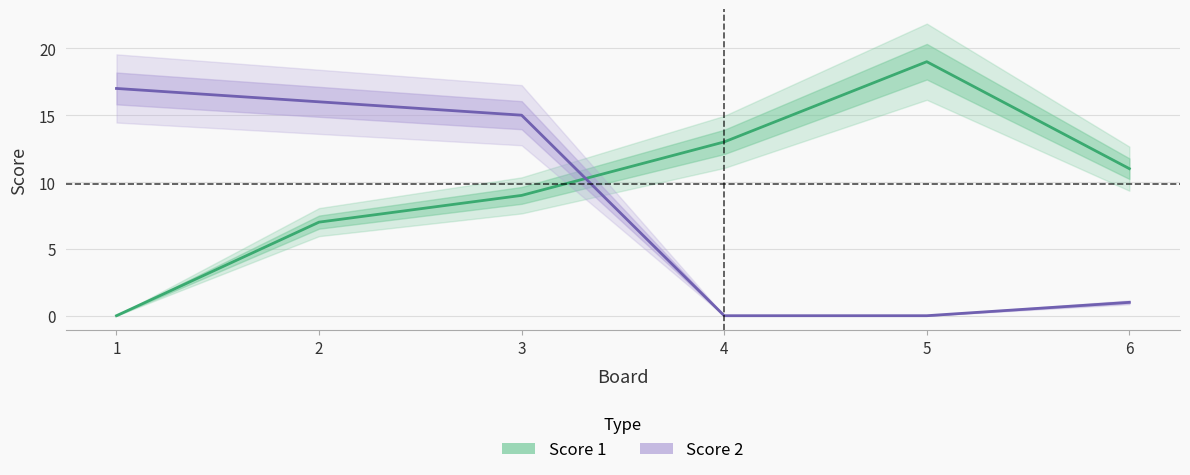

The Score 1 series shows 4 at 4. True or false?

False